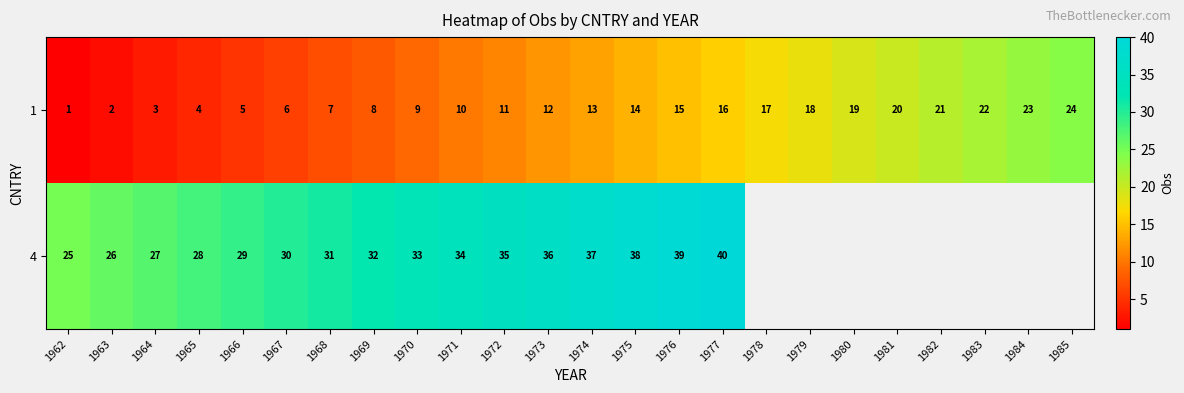

At which category is the sum across all series the highest?

1977